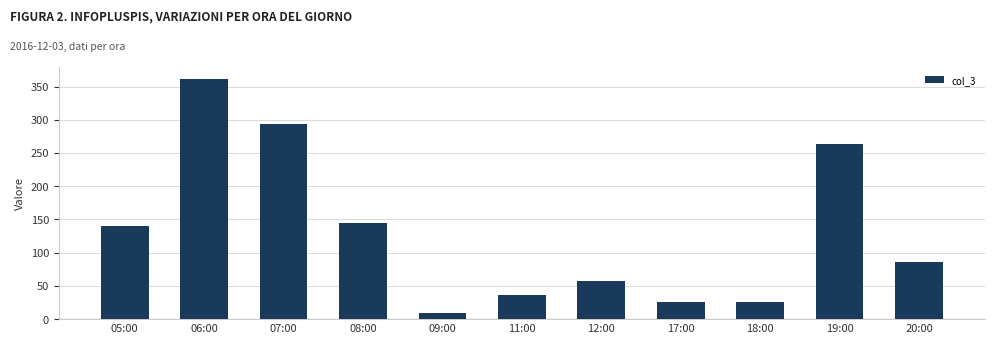

What position from the left is 18:00?

9